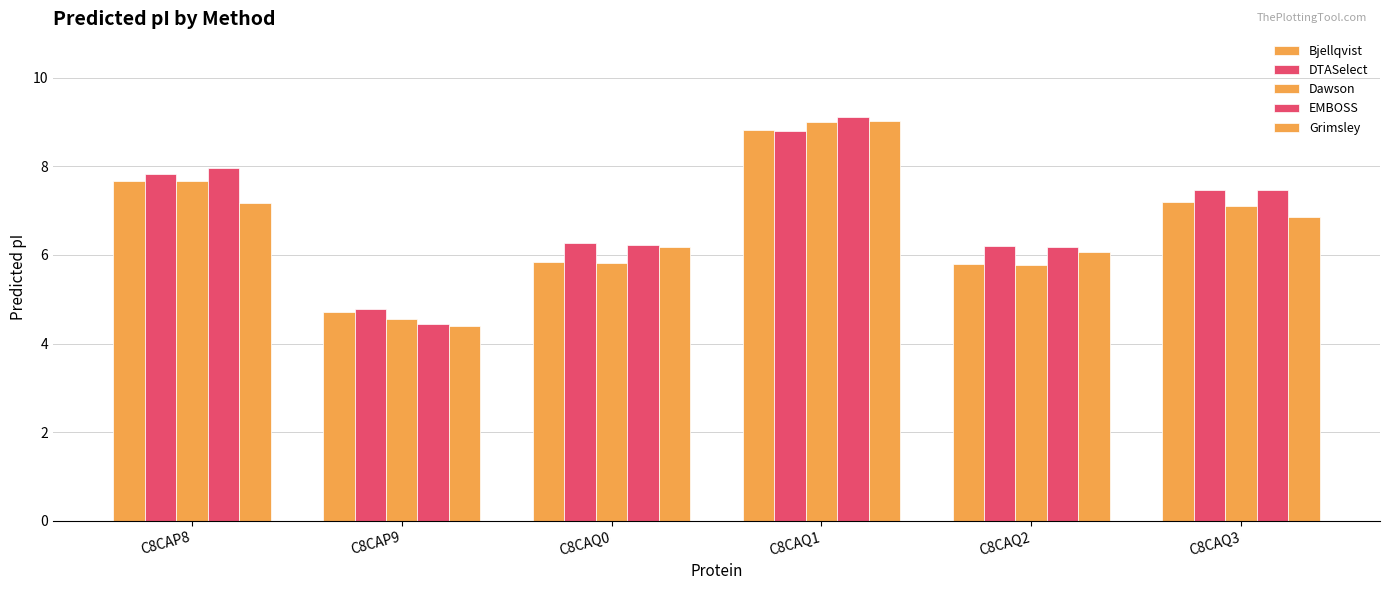

What is the maximum value shown in the chart?

9.1